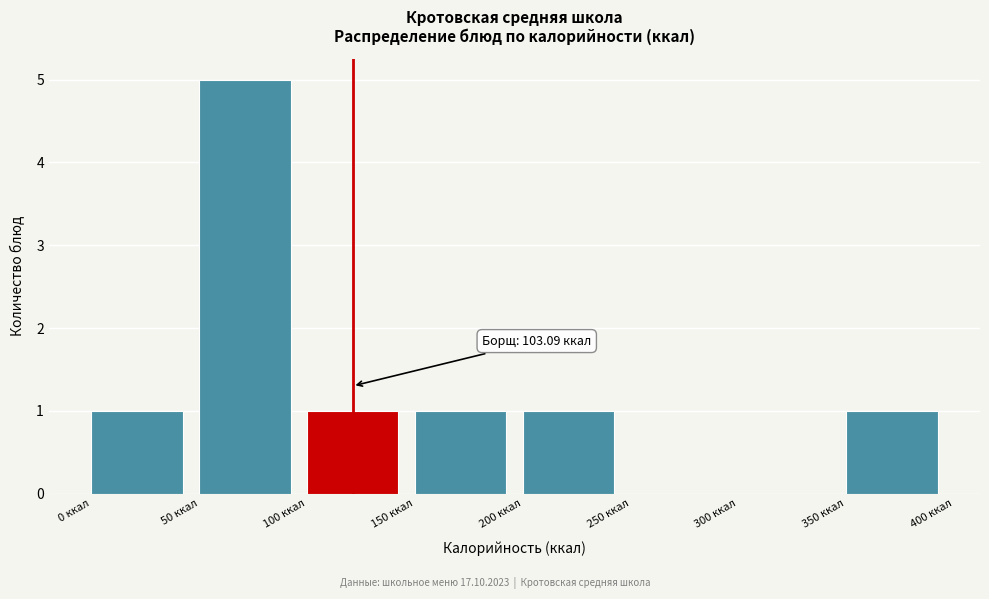

Over which range of the x-axis is the bar tallest?

50 to 100